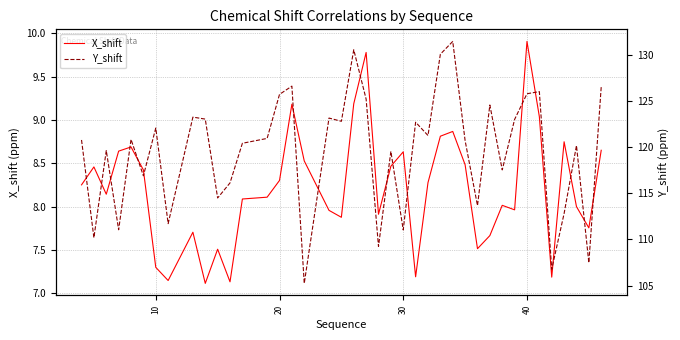

How many lines are shown in the chart?

2